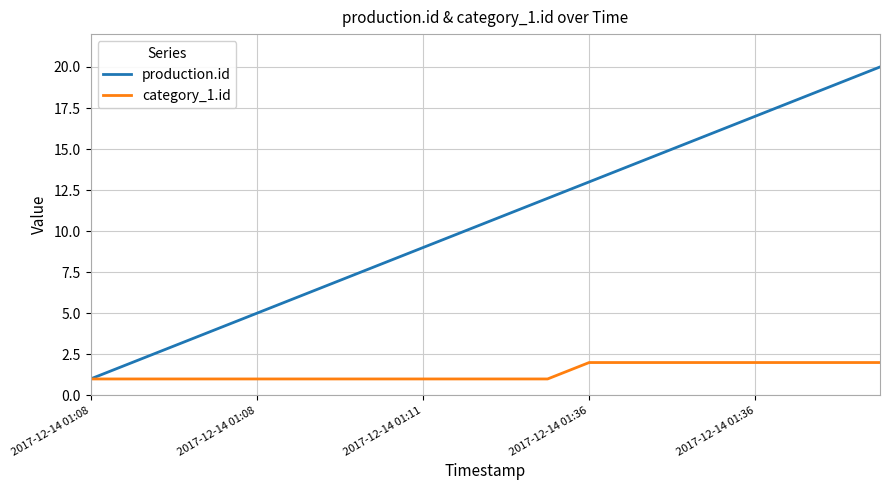

Rank the series by their average value, from highest to lowest.

production.id, category_1.id